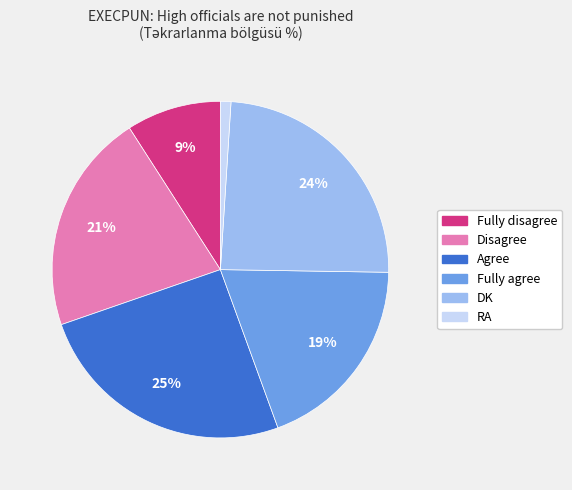

Do RA and Disagree together represent more than half of the pie?

No